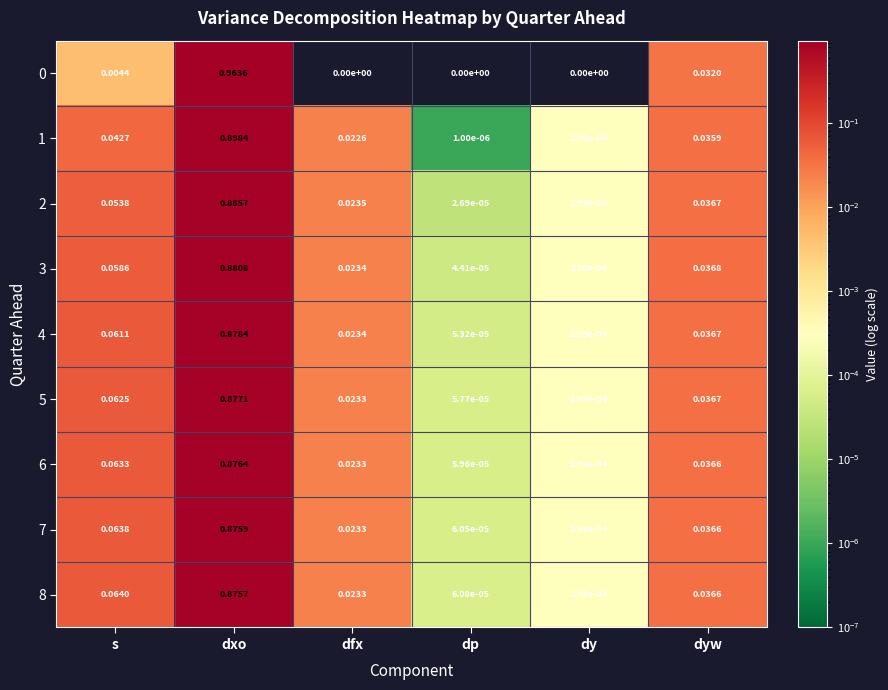

At which category is the sum across all series the highest?

dxo